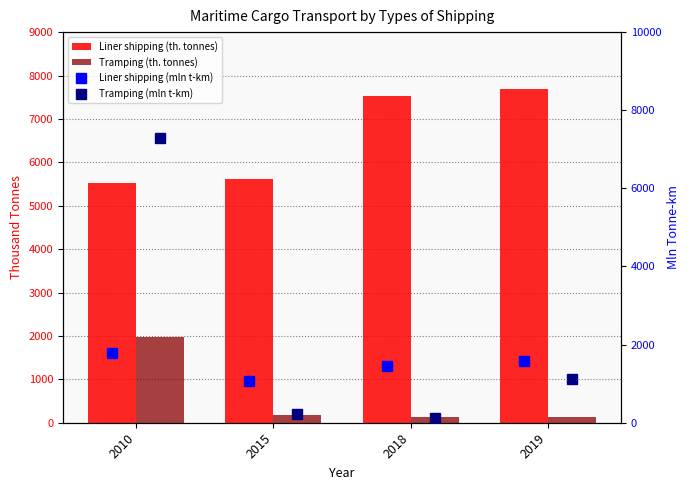

Reading right to left, transcribe all the data shown in this chart.

Liner shipping (th. tonnes): 7678	7518	5614	5529
Tramping (th. tonnes): 139	133	176	1984
Liner shipping (mln t-km): 1579	1458	1076	1793
Tramping (mln t-km): 1121	111	223	7285